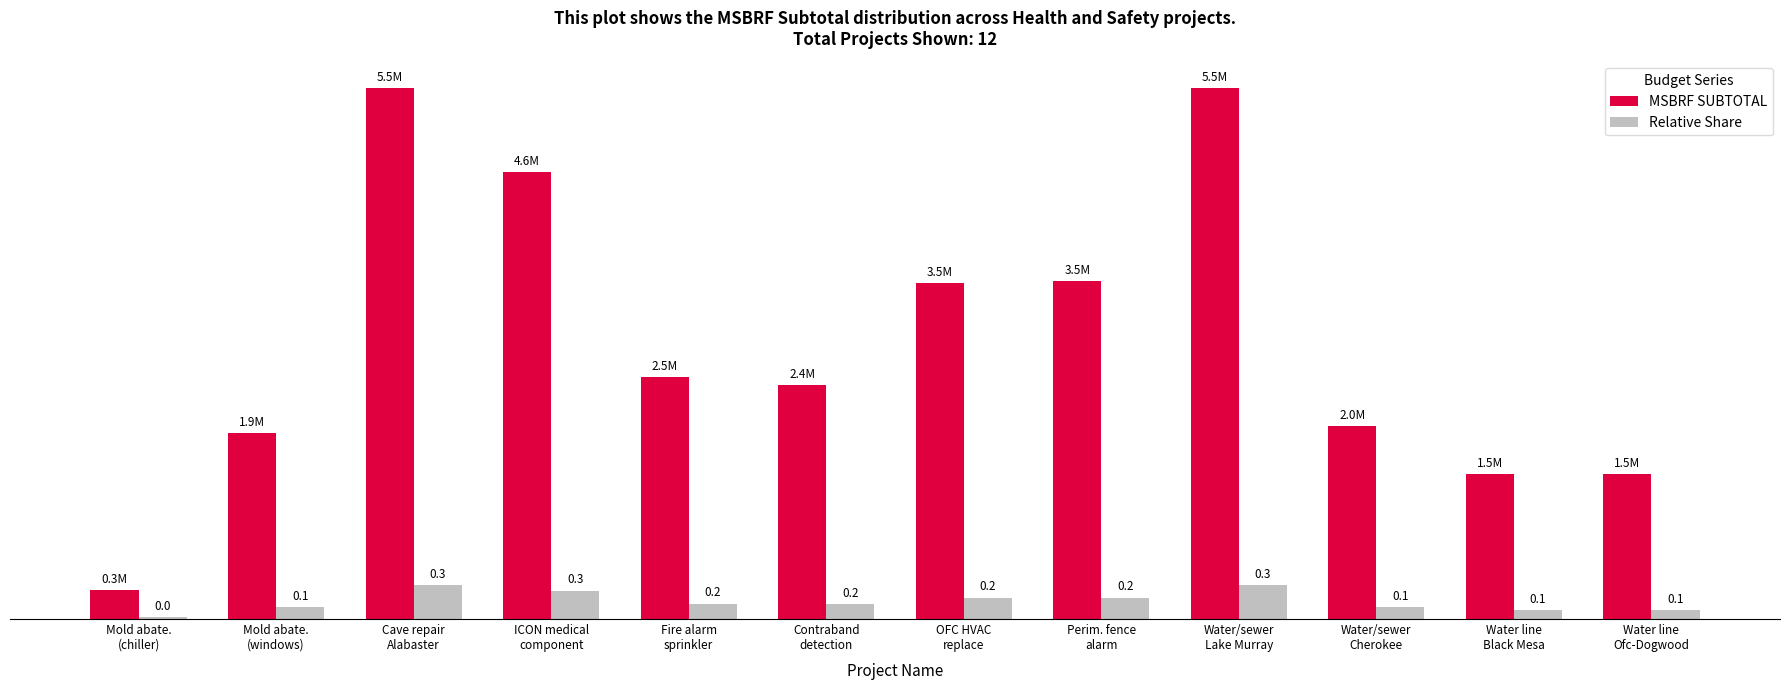

Which series has the widest spread of values?

MSBRF SUBTOTAL